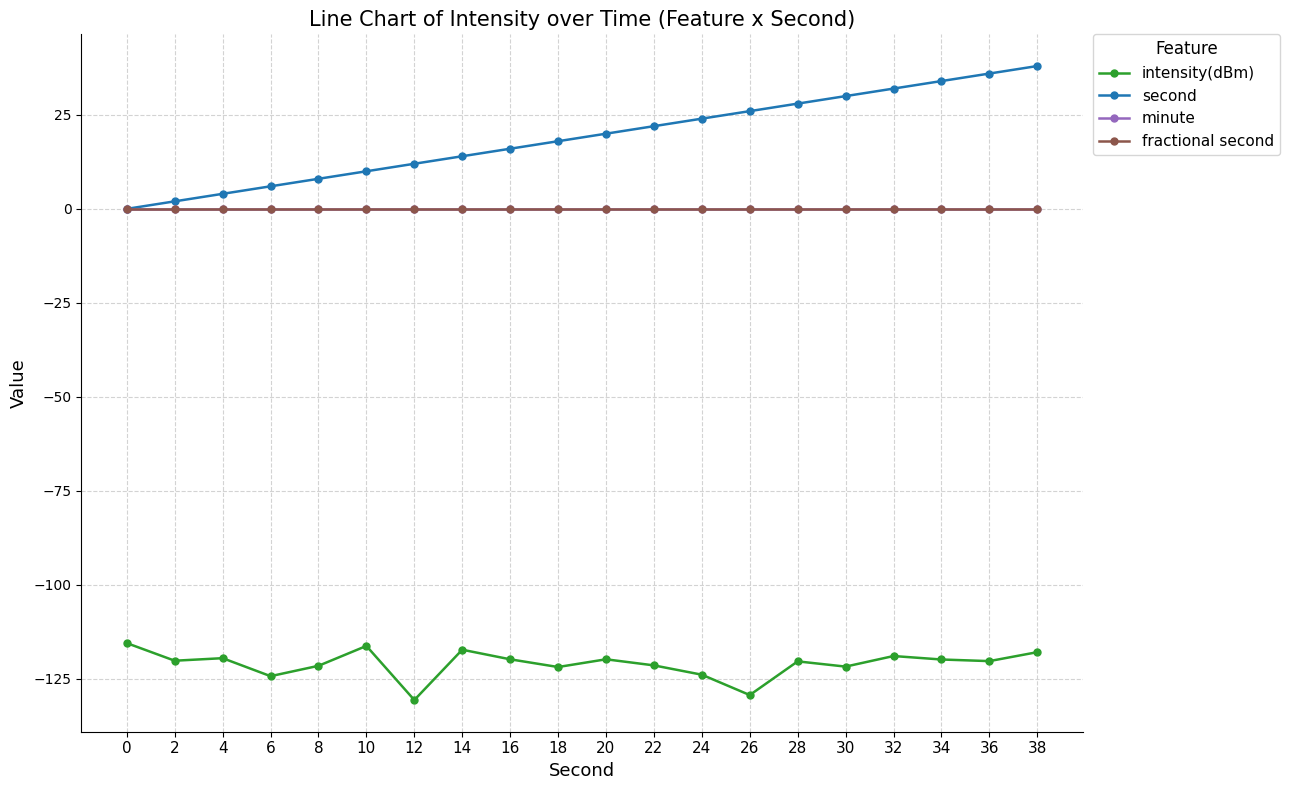

Reading left to right, what are all the values shown in this chart?

intensity(dBm): -115.5	-120.2	-119.5	-124.3	-121.6	-116.3	-130.7	-117.3	-119.8	-121.9	-119.8	-121.5	-123.9	-129.4	-120.4	-121.8	-119.0	-119.9	-120.3	-117.9
second: 0.0	2.0	4.0	6.0	8.0	10.0	12.0	14.0	16.0	18.0	20.0	22.0	24.0	26.0	28.0	30.0	32.0	34.0	36.0	38.0
minute: 0.0	0.0	0.0	0.0	0.0	0.0	0.0	0.0	0.0	0.0	0.0	0.0	0.0	0.0	0.0	0.0	0.0	0.0	0.0	0.0
fractional second: 0.0	0.0	0.0	0.0	0.0	0.0	0.0	0.0	0.0	0.0	0.0	0.0	0.0	0.0	0.0	0.0	0.0	0.0	0.0	0.0